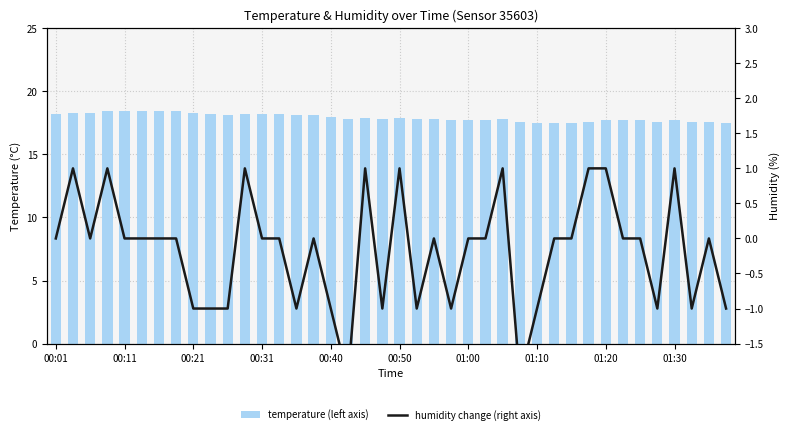

Rank the series by their maximum value, from lowest to highest.

humidity change (right axis), temperature (left axis)